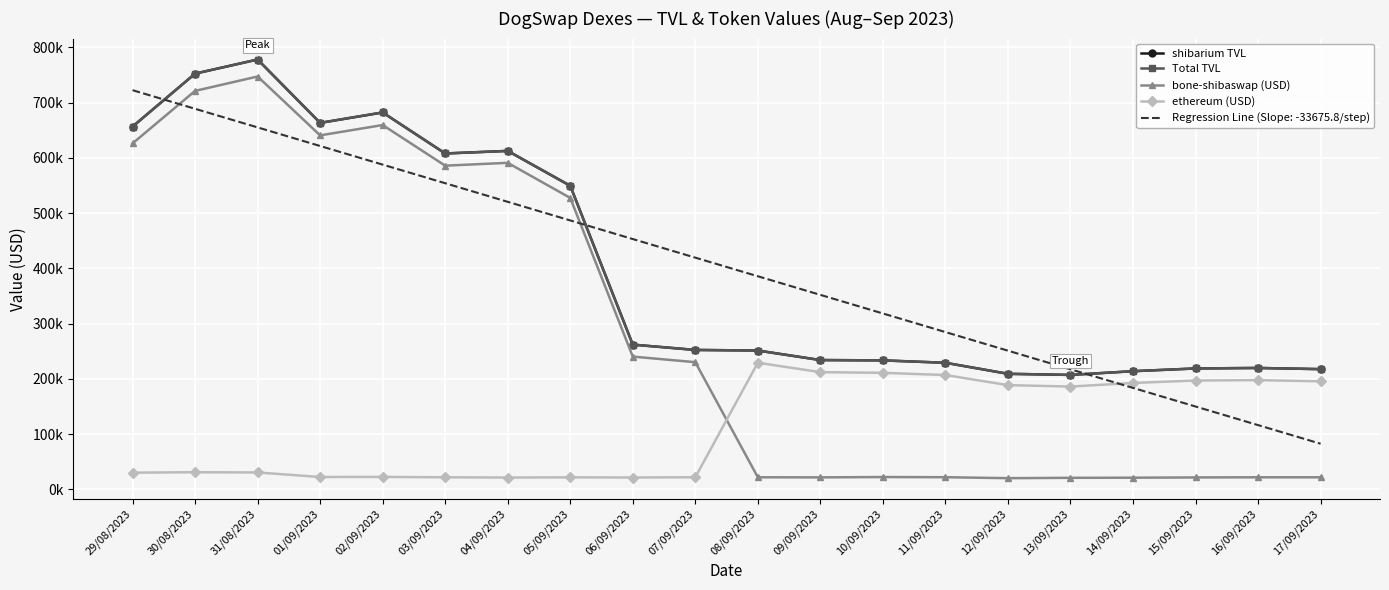

What is the sum of all ethereum (USD) values?

2265933.2